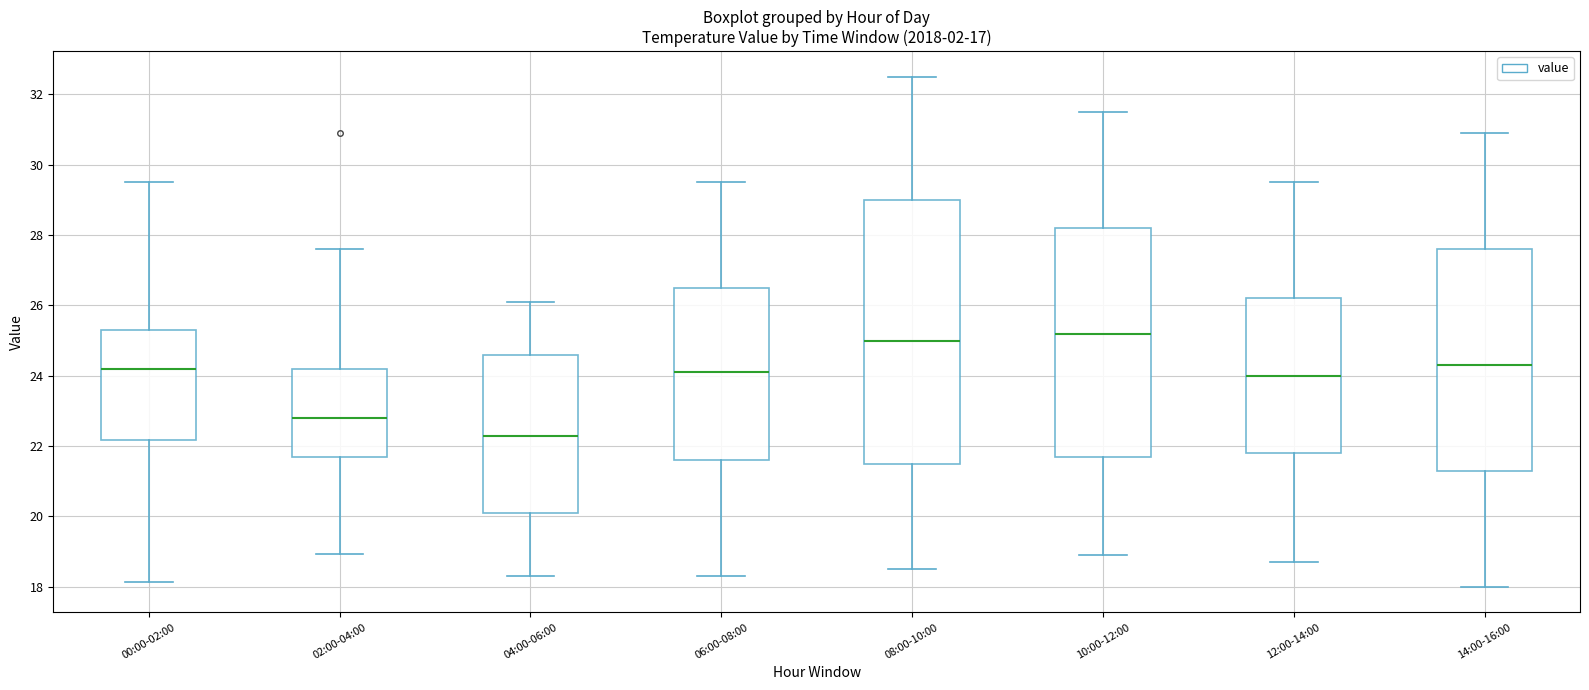

Reading left to right, transcribe this box plot: for each box, give where its median line is, the range the box spans, and where its two whiskers end, as read against the y-axis. The values are not printed on the chart, so give them approximately, as read against the axis.

00:00-02:00: median 24.2, box 22.2 to 25.4, whiskers 18.2 to 29.6
02:00-04:00: median 22.8, box 21.8 to 24.2, whiskers 19.0 to 27.6
04:00-06:00: median 22.4, box 20.2 to 24.6, whiskers 18.4 to 26.2
06:00-08:00: median 24.2, box 21.6 to 26.6, whiskers 18.4 to 29.6
08:00-10:00: median 25.0, box 21.6 to 29.0, whiskers 18.6 to 32.6
10:00-12:00: median 25.2, box 21.8 to 28.2, whiskers 19.0 to 31.6
12:00-14:00: median 24.0, box 21.8 to 26.2, whiskers 18.8 to 29.6
14:00-16:00: median 24.4, box 21.4 to 27.6, whiskers 18.0 to 31.0